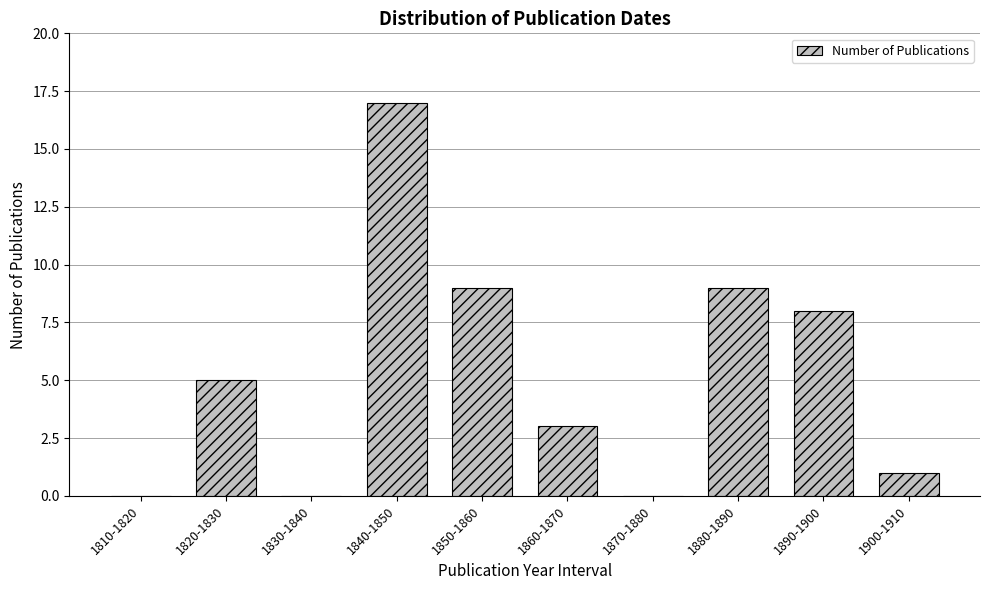

Reading left to right, what are all the values shown in this chart?

1810-1820=0	1820-1830=5	1830-1840=0	1840-1850=17	1850-1860=9	1860-1870=3	1870-1880=0	1880-1890=9	1890-1900=8	1900-1910=1